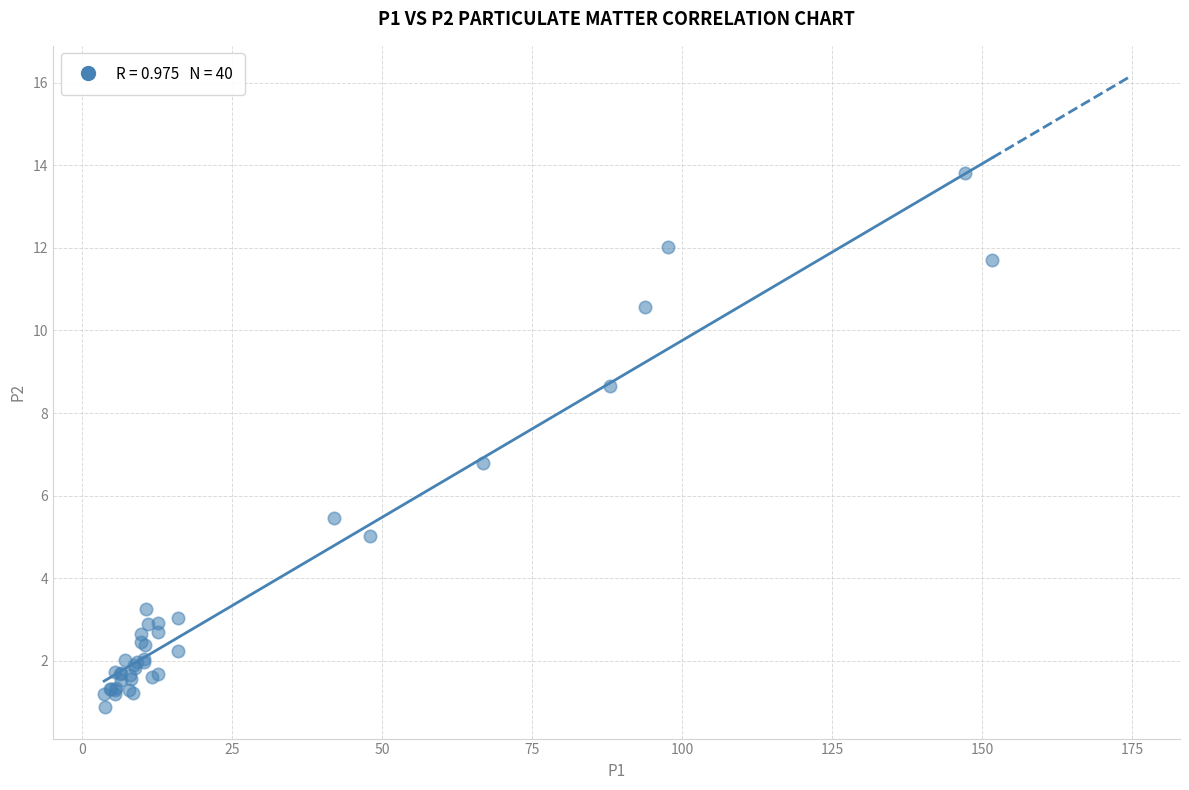

What Y value in the scatter plot is closest to 7?

6.8